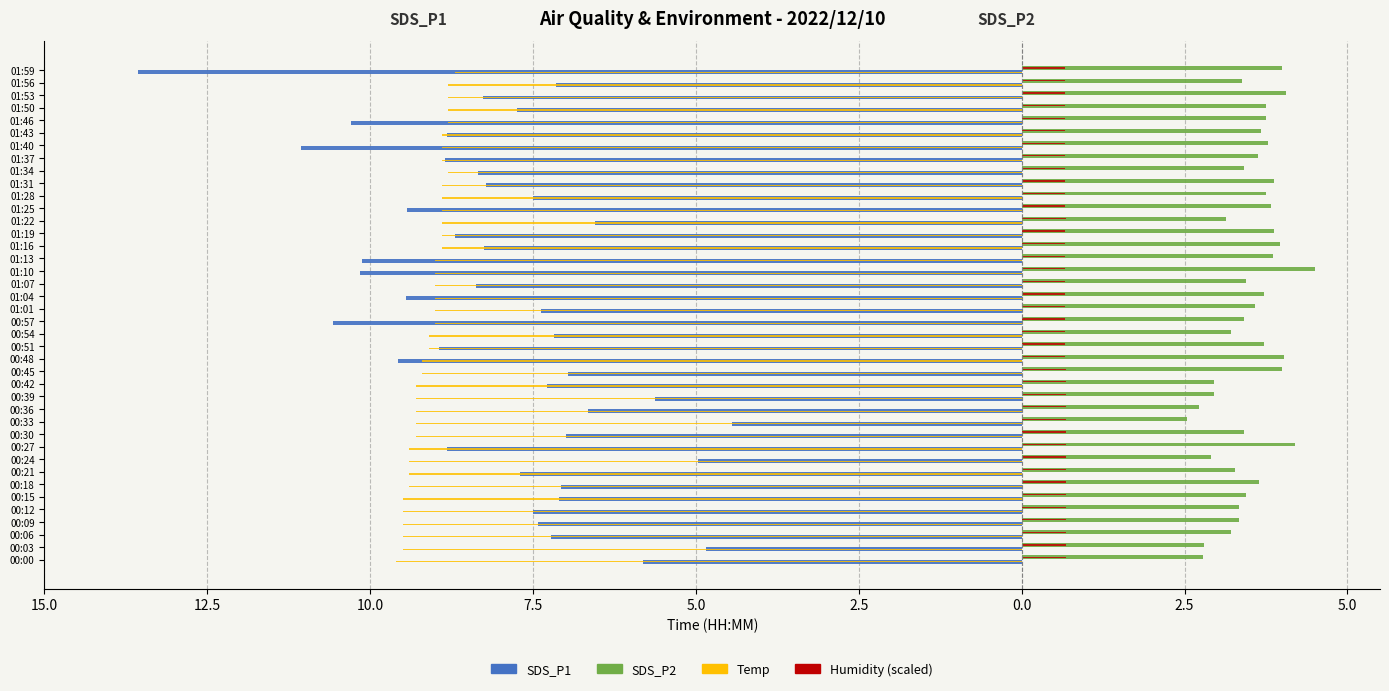

What is the sum of all SDS_P1 values?

-321.0